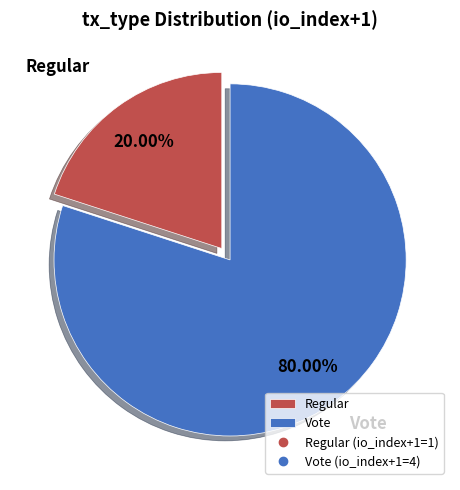

Which has a higher value, Regular or Vote?

Vote